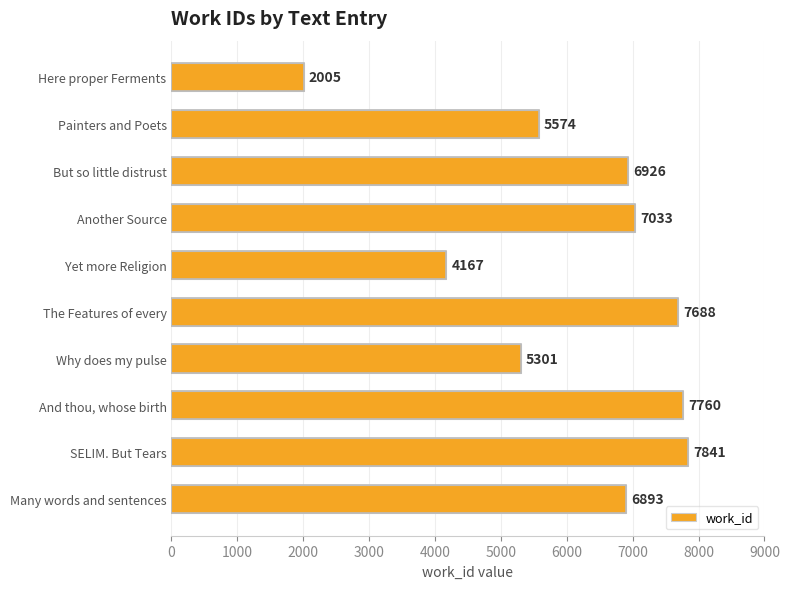

List the labels in order of value, largest first.

SELIM. But Tears, And thou, whose birth, The Features of every, Another Source, But so little distrust, Many words and sentences, Painters and Poets, Why does my pulse, Yet more Religion, Here proper Ferments